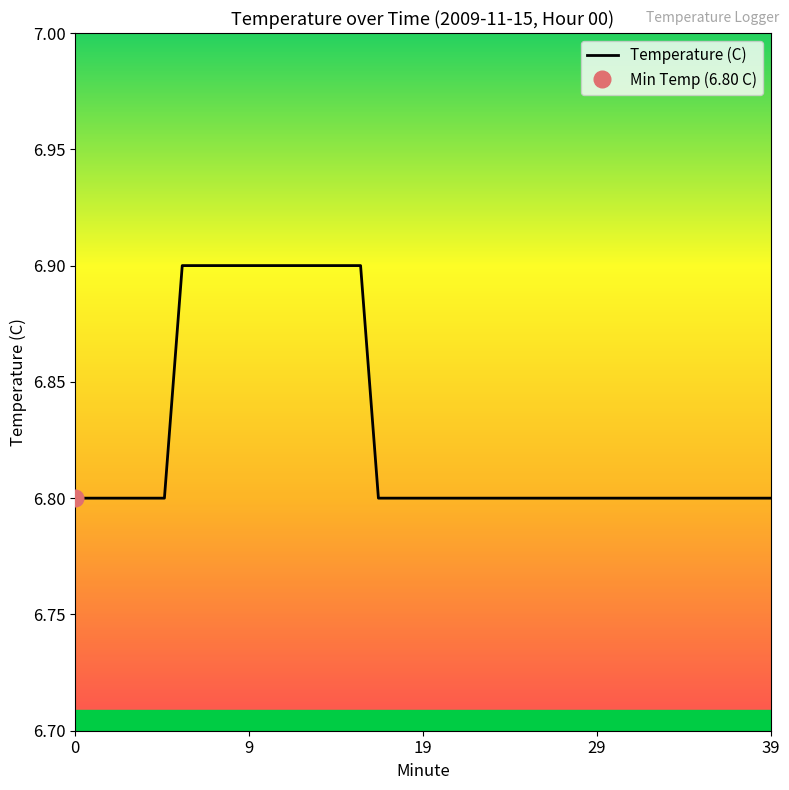

What is the sum of the values at 30 and 14?

13.7